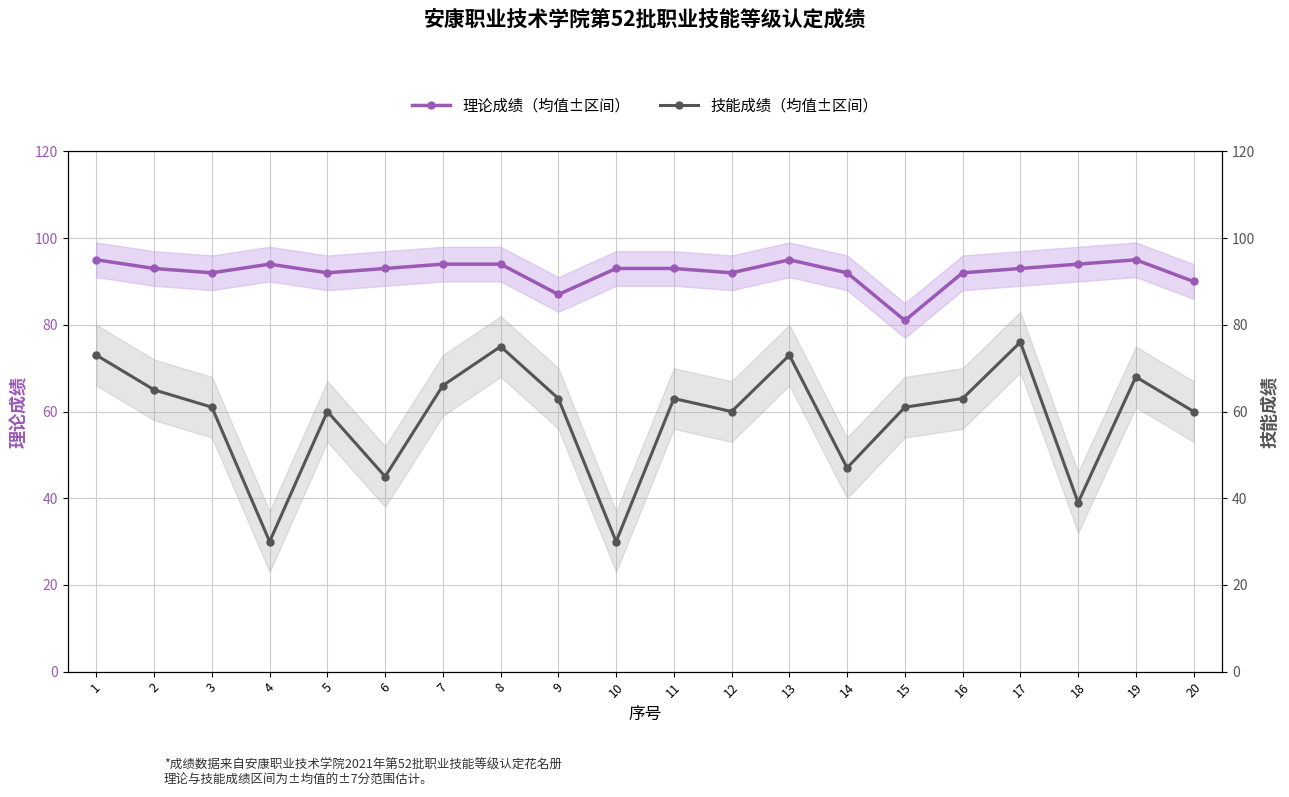

True or false: 理论成绩（均值±区间） has a value of 61 at 14.

False